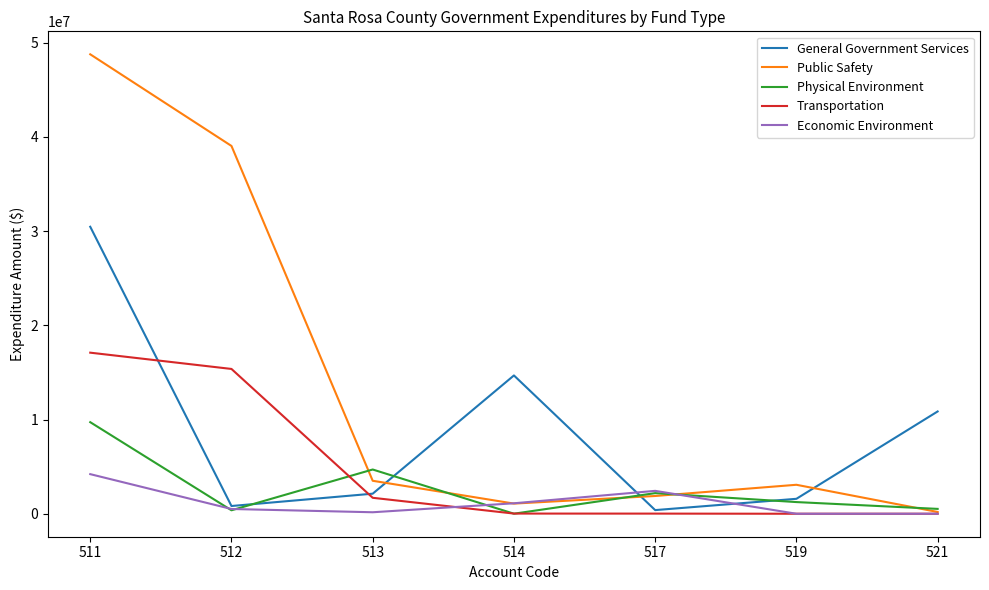

What is the maximum value for Public Safety?

48763932